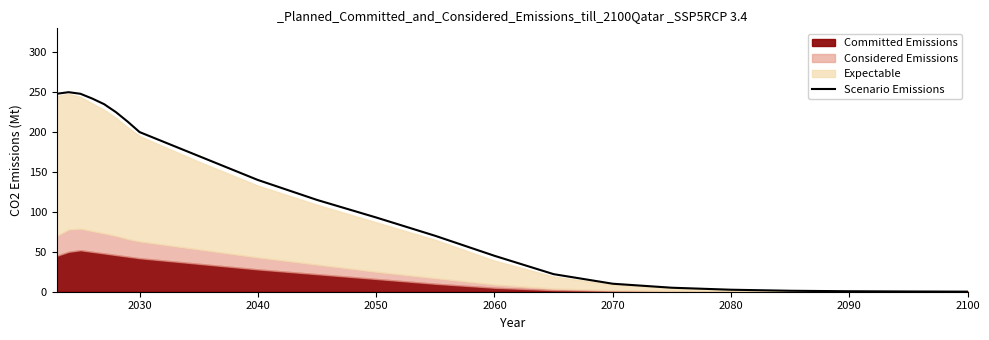

How many points are higher than both their immediate neighbors (excluding endpoints)?

1